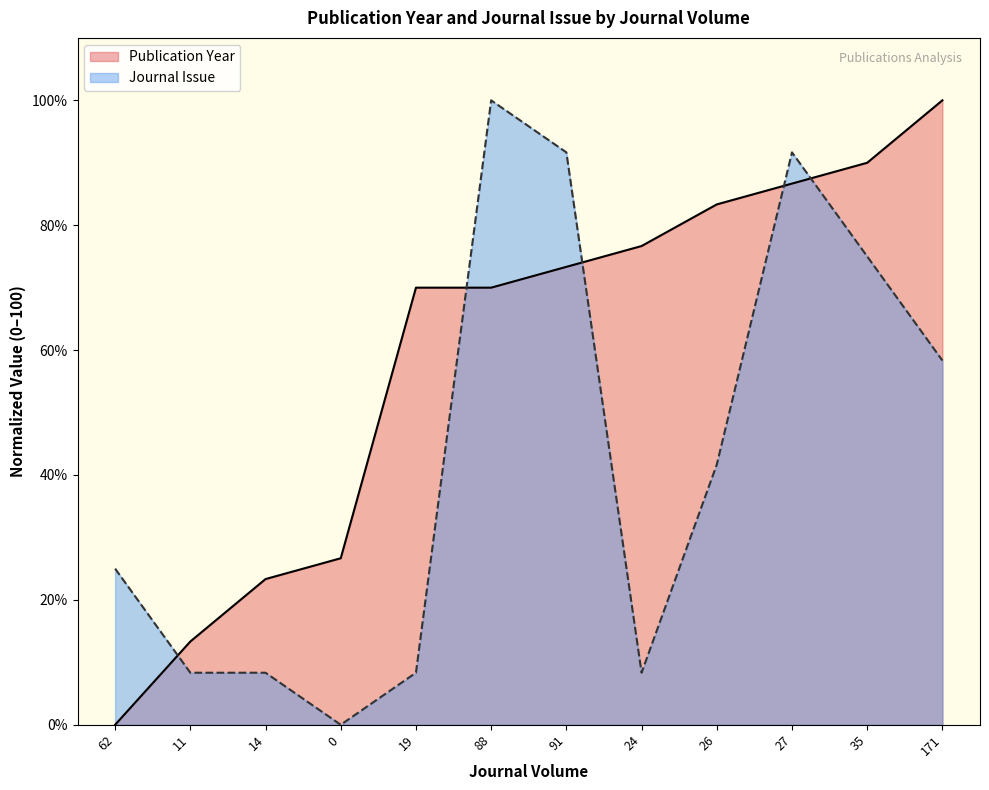

Rank the categories by Publication Year value from highest to lowest.

171, 35, 27, 26, 24, 91, 19, 88, 0, 14, 11, 62